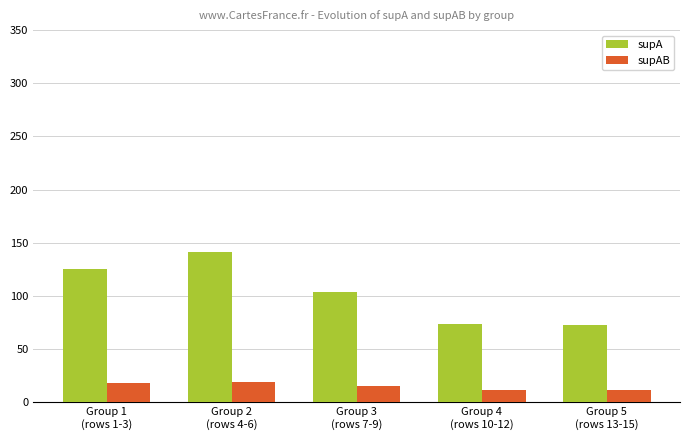

List the series in order of their peak value, highest first.

supA, supAB